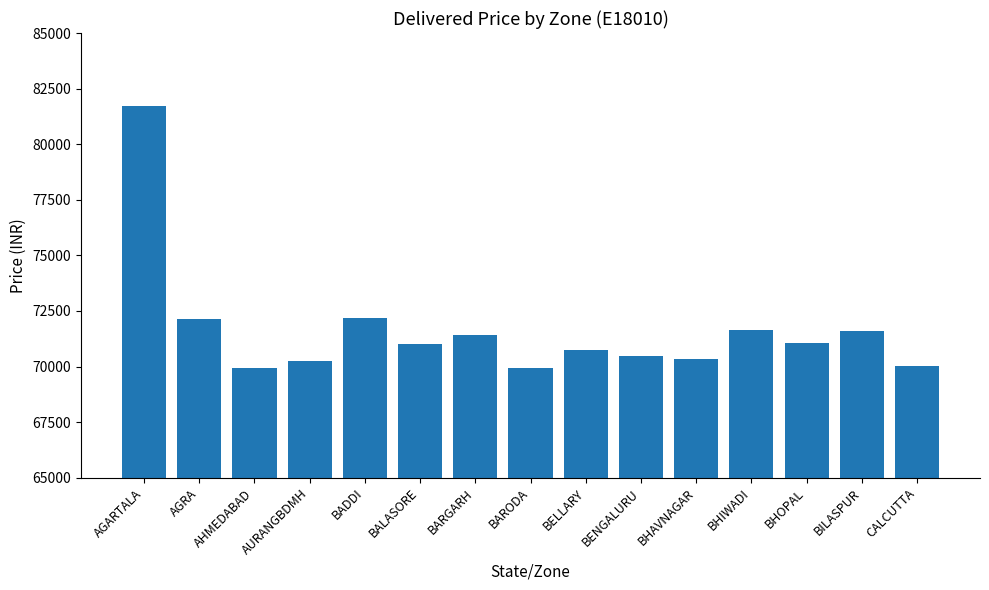

Where does the data first go above 71014?

AGARTALA